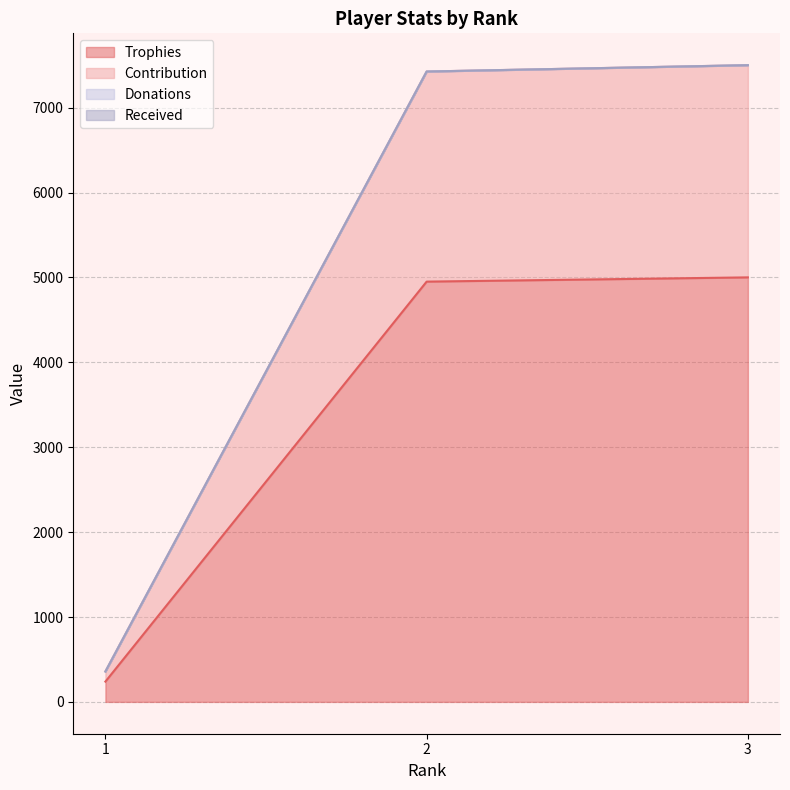

What is the sum of the Contribution values at 1 and 3?

7859